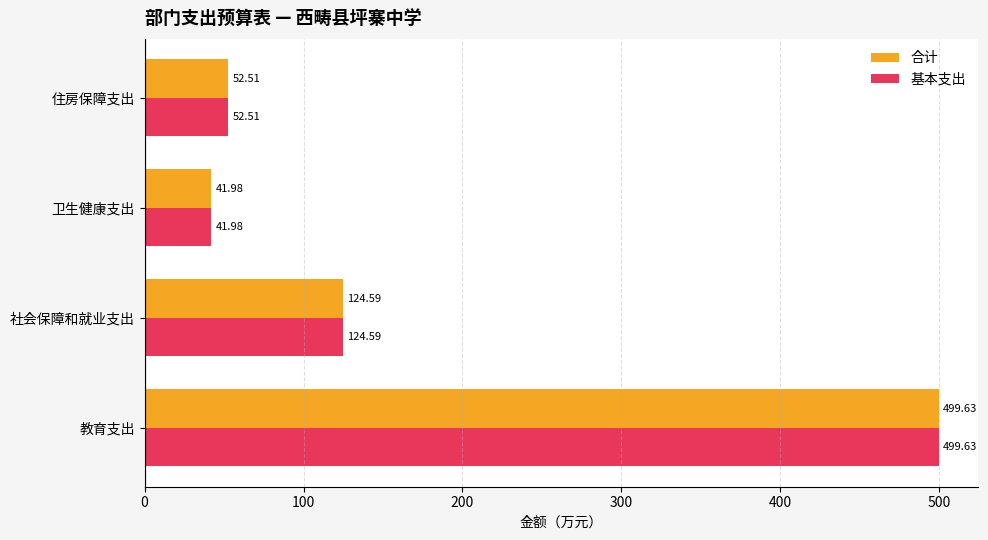

Where is 基本支出 nearest to the value 270?

社会保障和就业支出